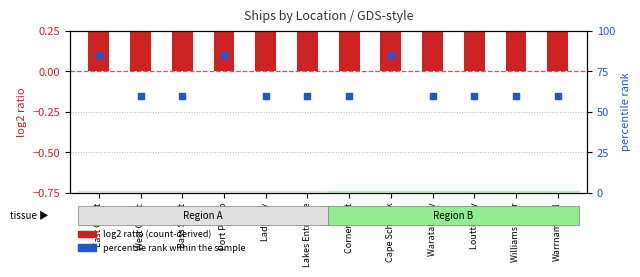

Which series has the largest Y range (max minus min)?

percentile rank within the sample